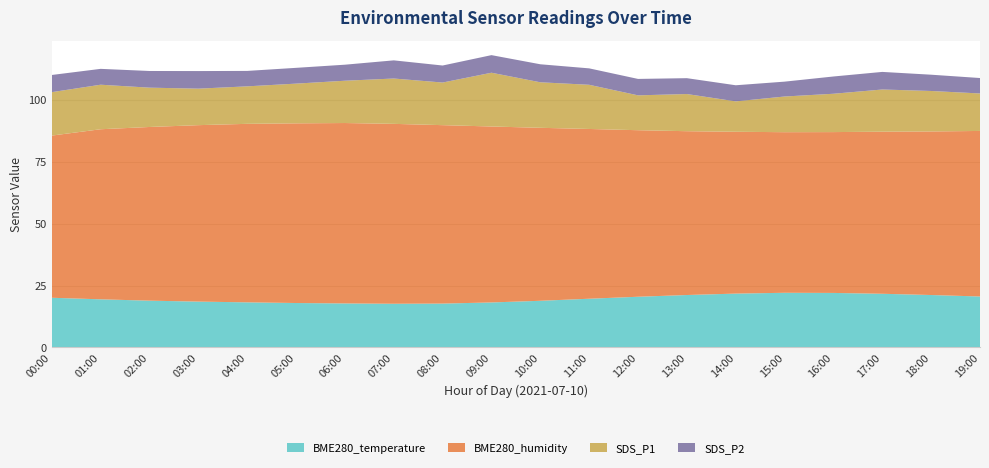

Reading left to right, list all the values displayed in this chart.

BME280_temperature: 00:00=20.1	01:00=19.4	02:00=18.9	03:00=18.4	04:00=18.1	05:00=17.9	06:00=17.7	07:00=17.6	08:00=17.8	09:00=18.2	10:00=18.9	11:00=19.7	12:00=20.5	13:00=21.2	14:00=21.8	15:00=22.1	16:00=22.1	17:00=21.7	18:00=21.2	19:00=20.6
BME280_humidity: 00:00=65.5	01:00=68.7	02:00=70.1	03:00=71.2	04:00=72.0	05:00=72.5	06:00=72.8	07:00=72.6	08:00=72.0	09:00=71.0	10:00=69.8	11:00=68.5	12:00=67.2	13:00=66.1	14:00=65.3	15:00=64.8	16:00=64.9	17:00=65.4	18:00=66.0	19:00=66.8
SDS_P1: 00:00=17.5	01:00=18.0	02:00=15.8	03:00=14.5	04:00=15.1	05:00=16.2	06:00=17.0	07:00=18.3	08:00=19.1	09:00=20.5	10:00=22.1	11:00=21.7	12:00=19.8	13:00=18.5	14:00=17.3	15:00=16.8	16:00=17.2	17:00=18.4	18:00=19.6	19:00=18.9
SDS_P2: 00:00=6.9	01:00=6.4	02:00=6.2	03:00=5.8	04:00=6.1	05:00=6.3	06:00=6.6	07:00=7.1	08:00=7.3	09:00=7.8	10:00=8.2	11:00=8.0	12:00=7.5	13:00=7.1	14:00=6.8	15:00=6.6	16:00=6.7	17:00=7.0	18:00=7.4	19:00=7.2